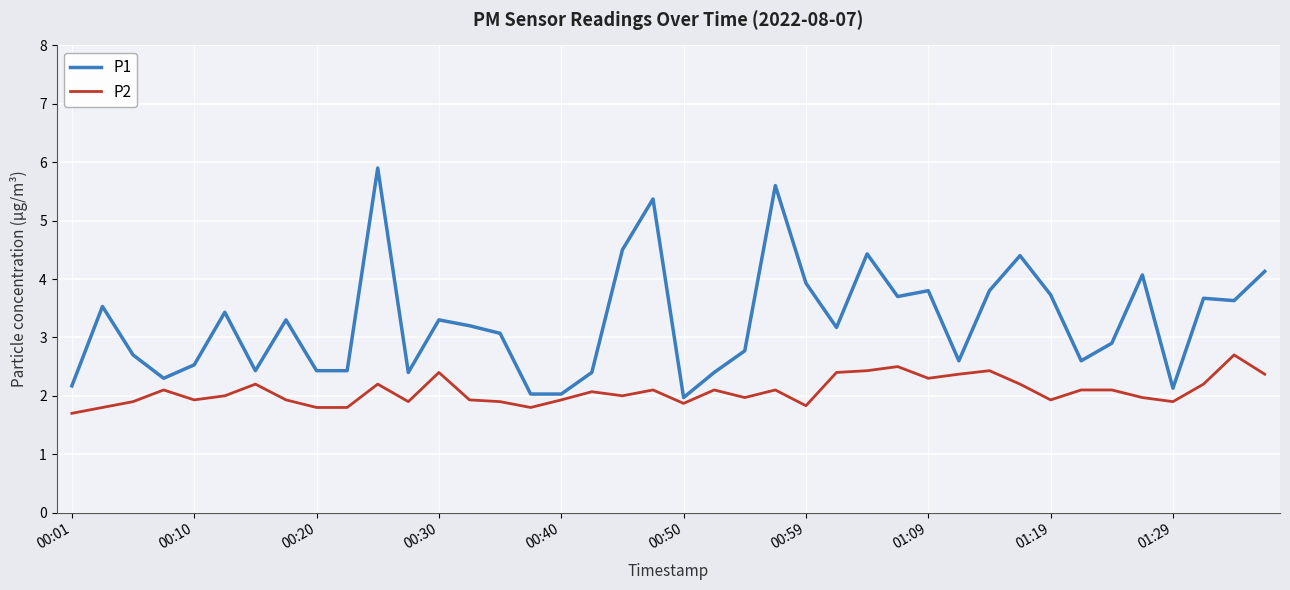

Which series has the largest range (max minus min)?

P1